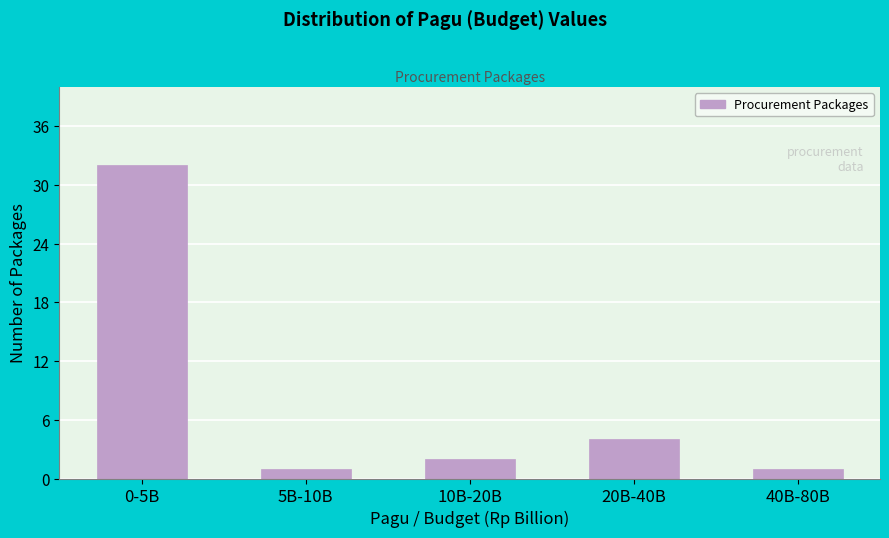

Reading left to right, what are all the values shown in this chart?

0-5B=32	5B-10B=1	10B-20B=2	20B-40B=4	40B-80B=1